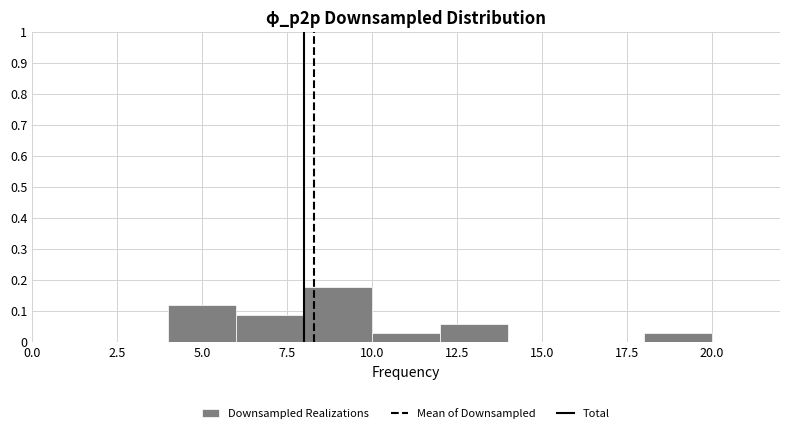

Over which range of the x-axis is the bar tallest?

8 to 10